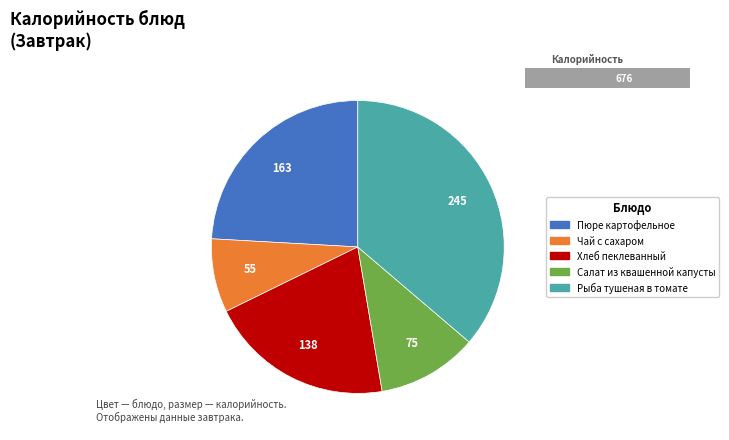

How many slices are in this pie chart?

5